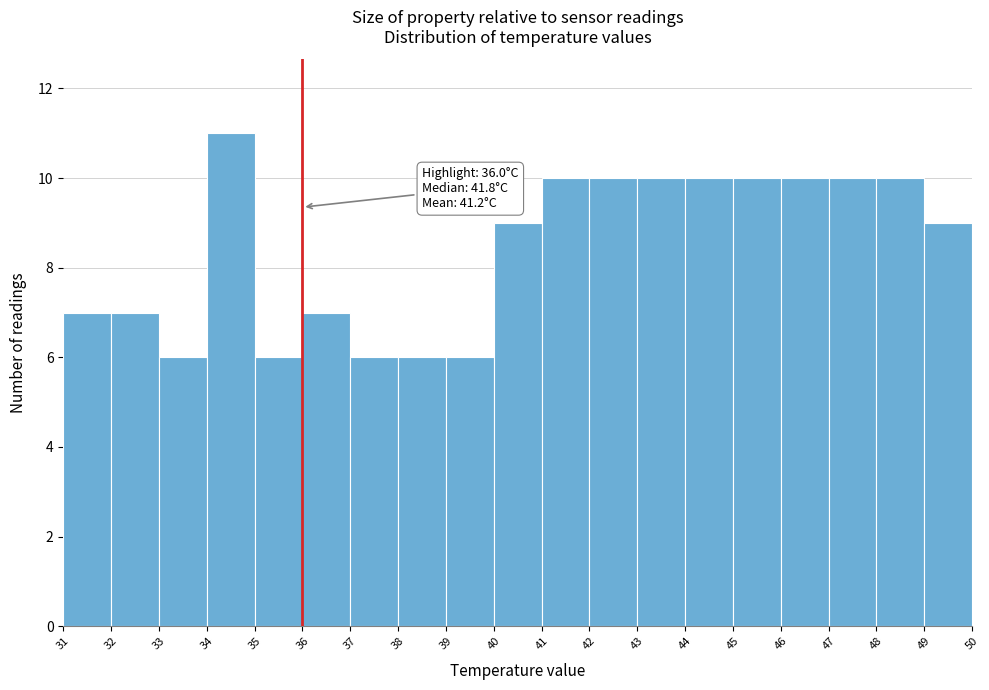

Which range on the x-axis has the tallest bar?

34 to 35